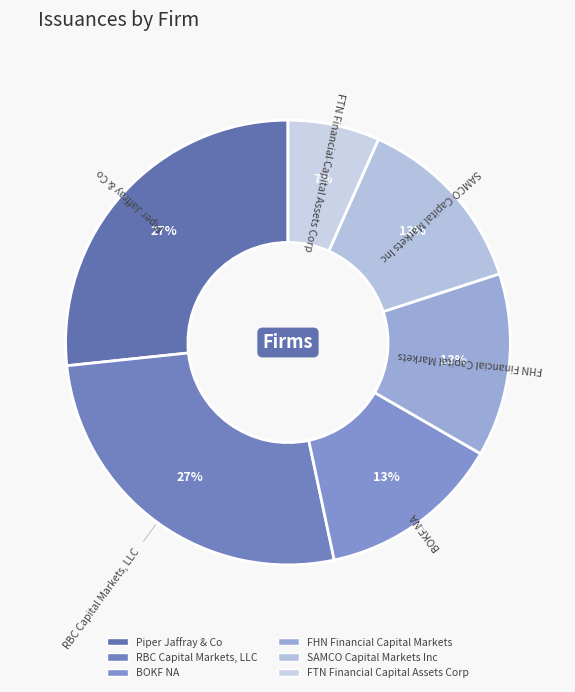

Which category has the smallest portion of the pie?

FTN Financial Capital Assets Corp